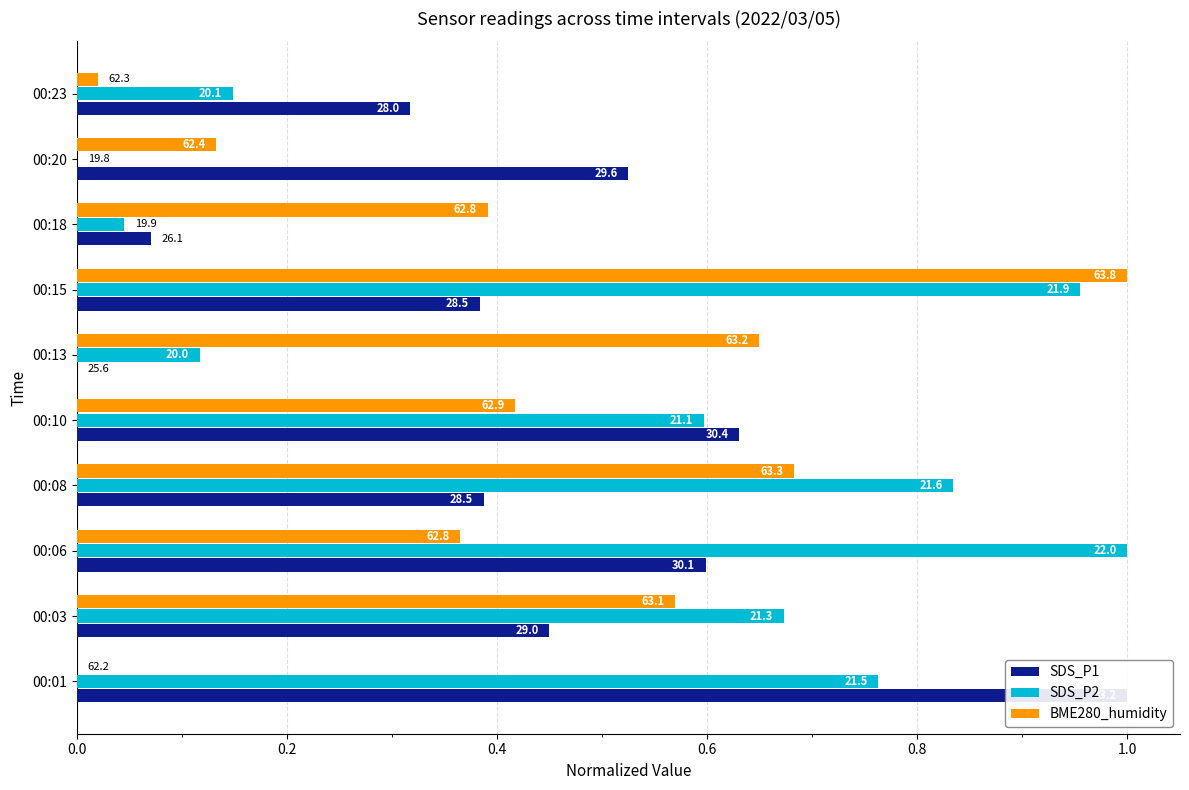

What are all the series names shown in the legend?

SDS_P1, SDS_P2, BME280_humidity